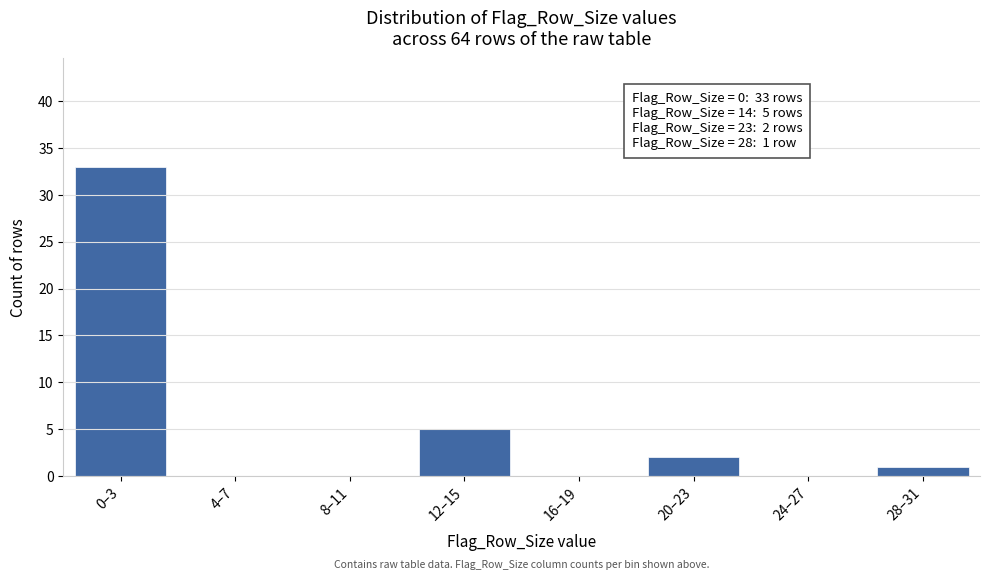

Reading left to right, list all the values displayed in this chart.

0–3=33	4–7=0	8–11=0	12–15=5	16–19=0	20–23=2	24–27=0	28–31=1